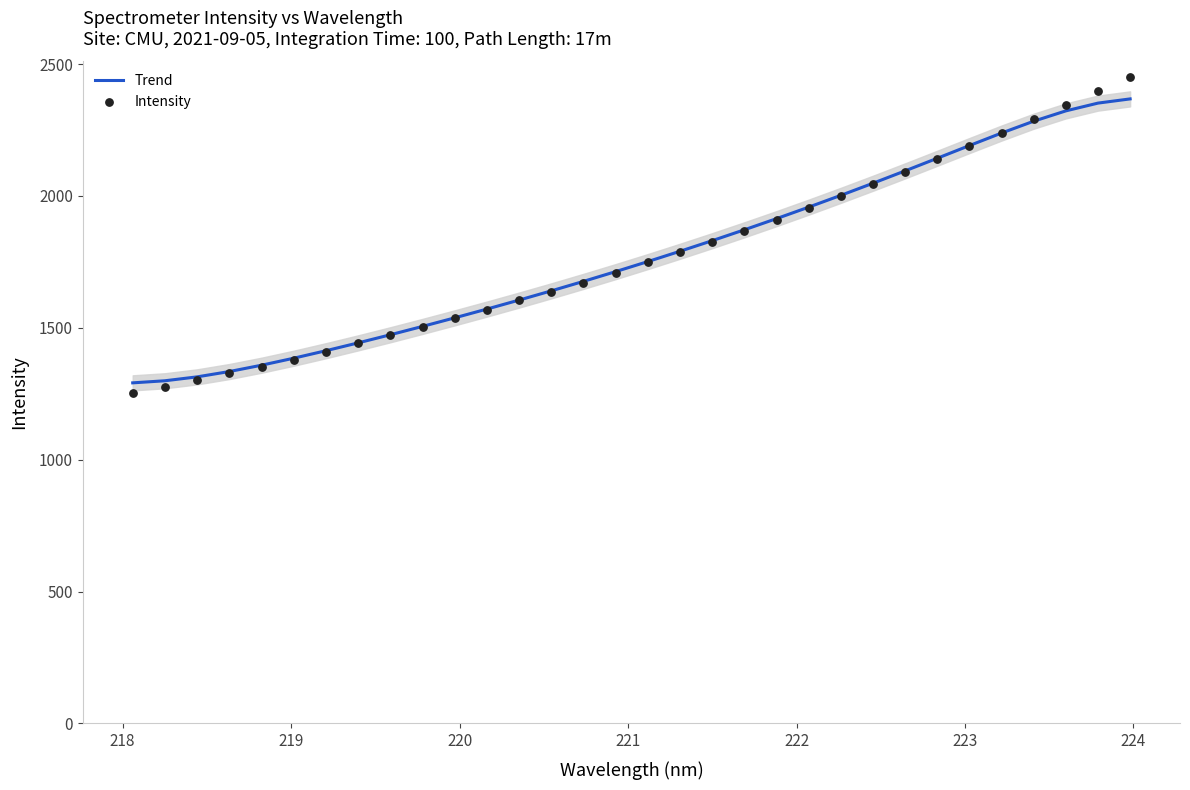

What are all the series names shown in the legend?

Trend, Intensity